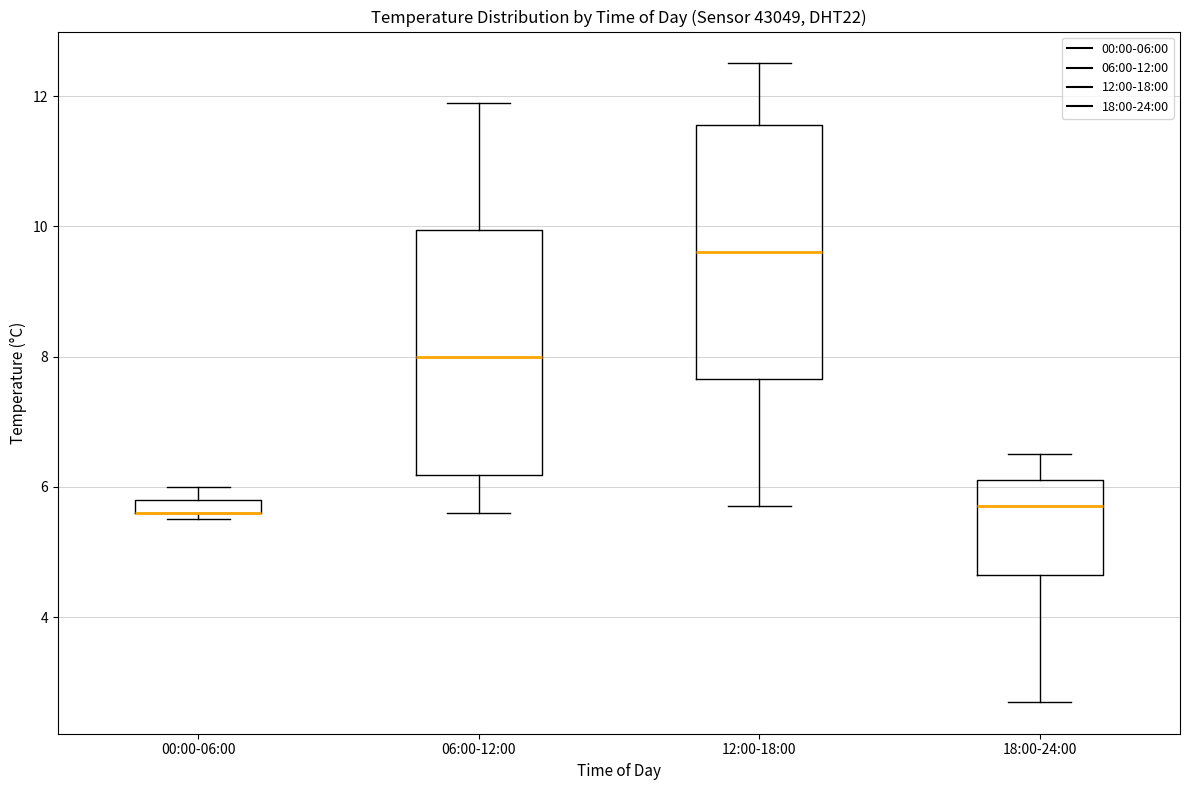

Where does the lower whisker of the box for 18:00-24:00 end on the y-axis? The values are not printed on the chart, so give them approximately, as read against the axis.

2.8